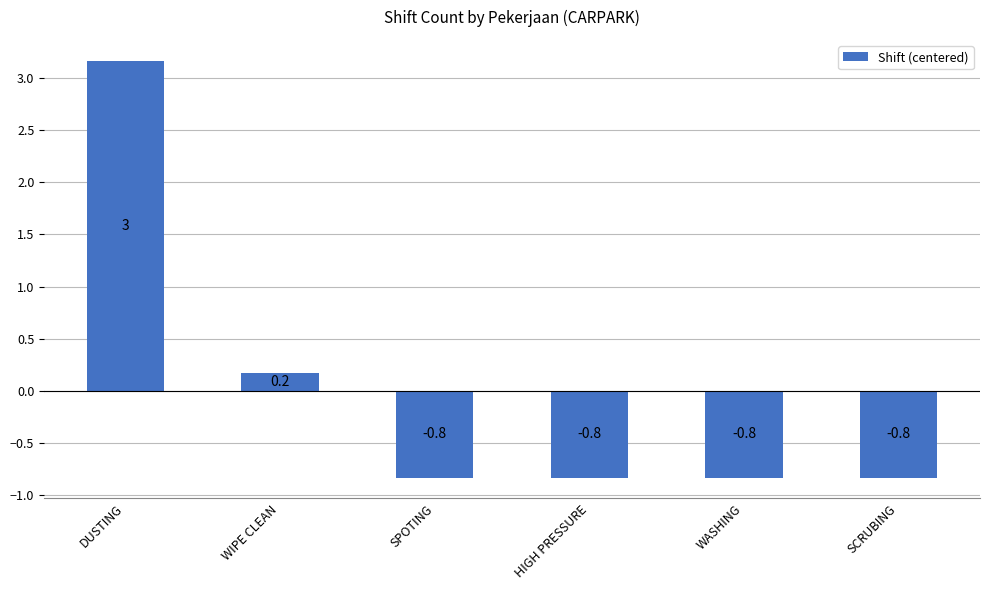

What is the difference between the second highest and second lowest values?

1.0